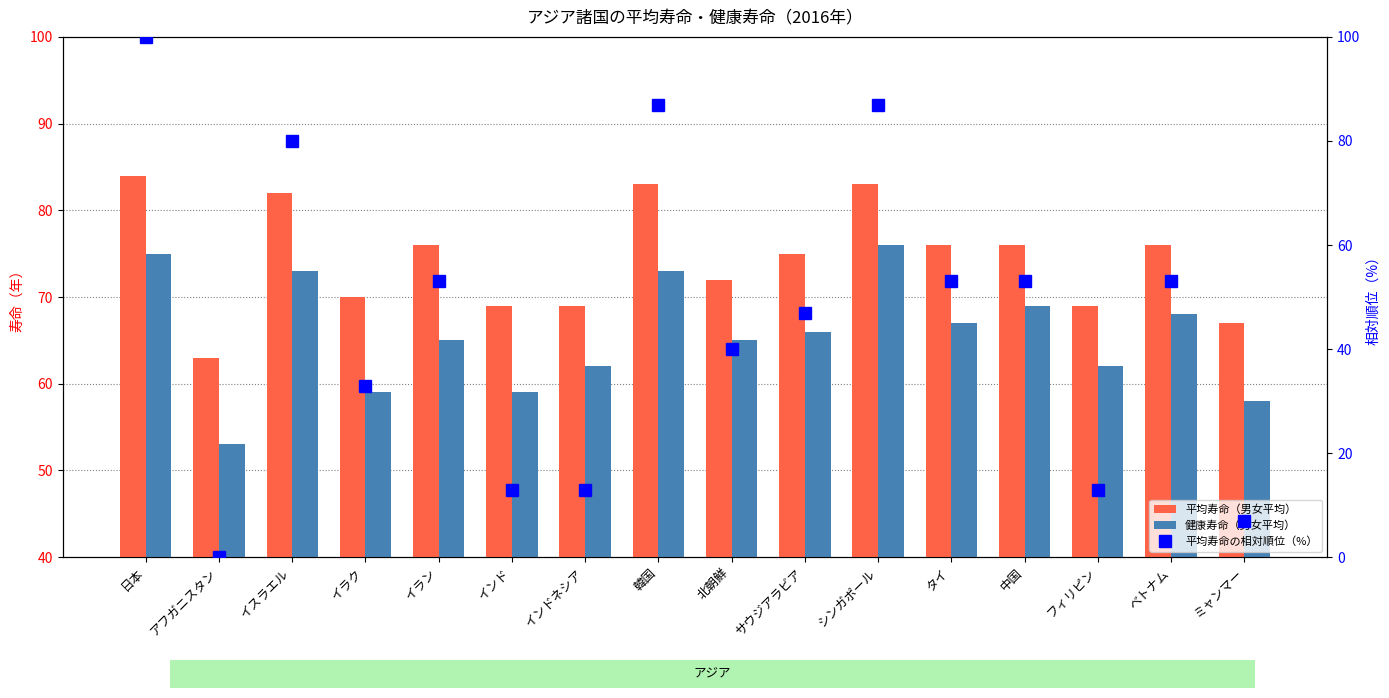

How many values in the 健康寿命（男女平均） series exceed 66?

7